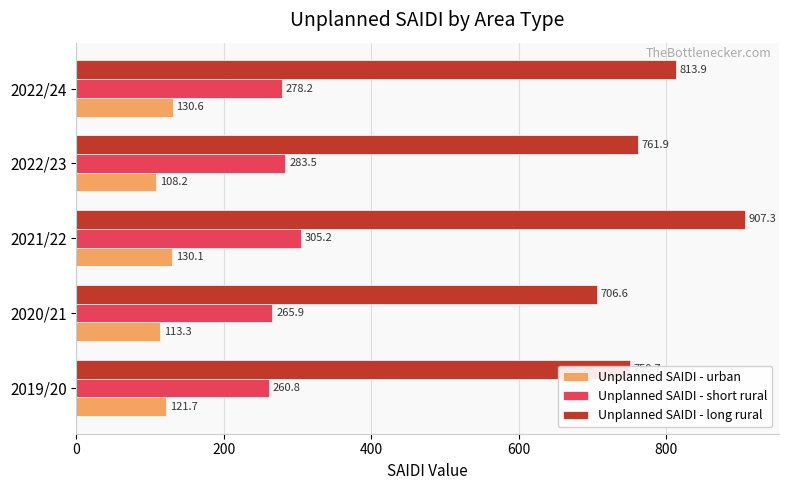

Rank the series by their maximum value, from lowest to highest.

Unplanned SAIDI - urban, Unplanned SAIDI - short rural, Unplanned SAIDI - long rural